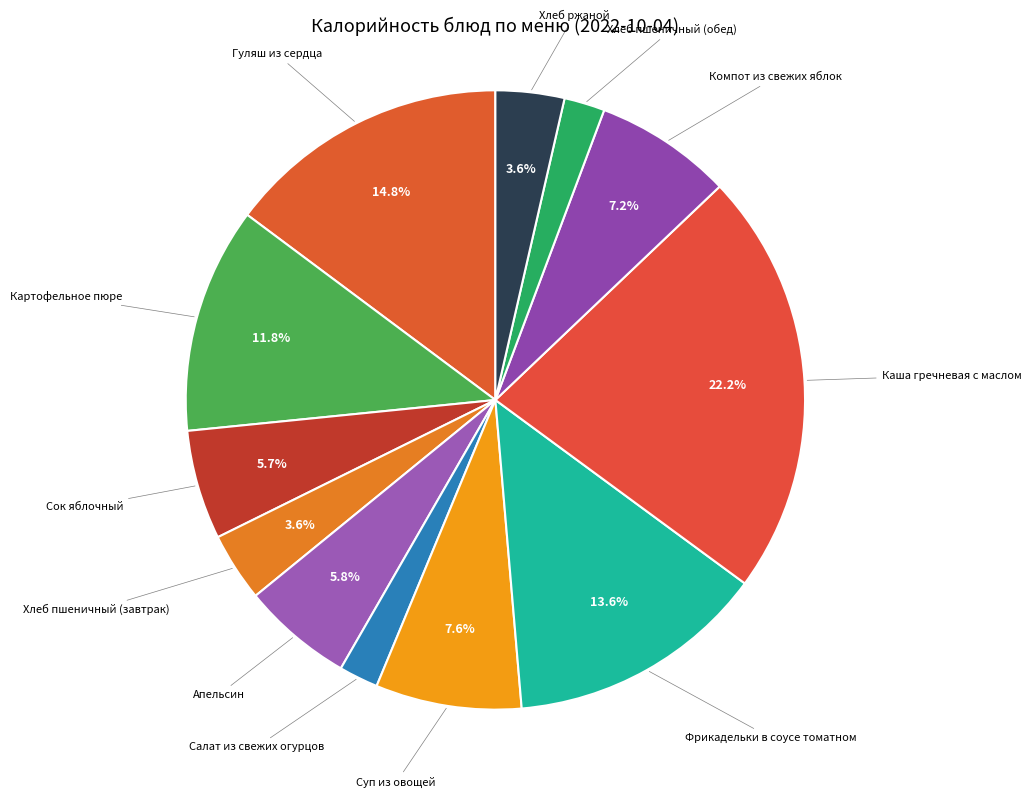

Count the number of slices in the pie.

12